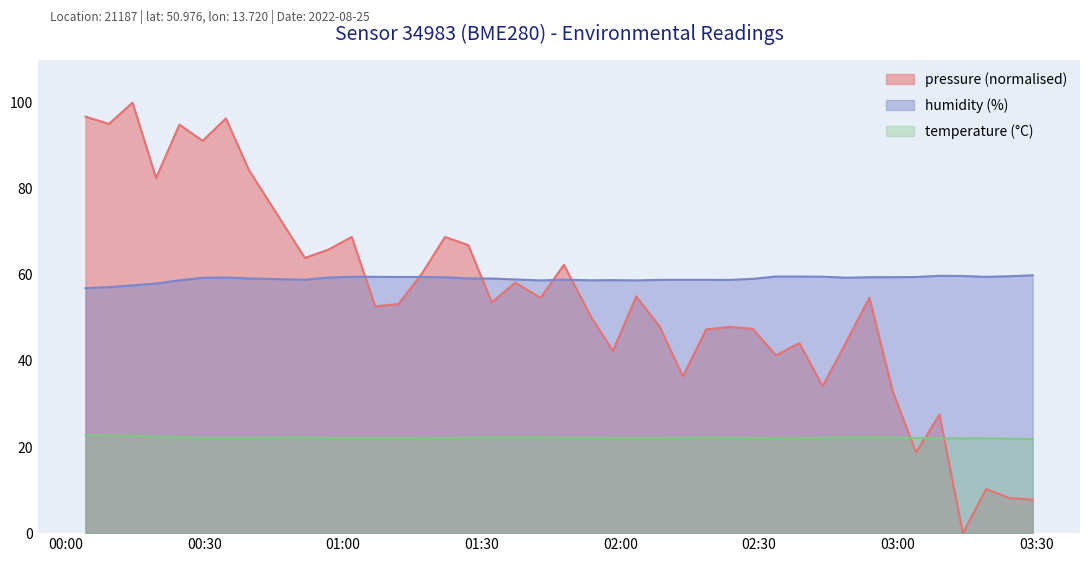

Reading left to right, transcribe all the data shown in this chart.

pressure: 96.8	95.1	100.0	82.5	94.9	91.1	96.3	84.2	63.9	65.9	68.8	52.7	53.2	60.2	68.8	66.9	53.6	58.2	54.7	62.3	50.2	42.3	55.0	48.1	36.4	47.3	47.9	47.5	41.3	44.1	34.1	44.4	54.7	32.9	18.8	27.6	0.0	10.3	8.2	7.8
humidity: 56.9	57.1	57.5	58.0	58.7	59.3	59.4	59.2	58.9	59.4	59.5	59.5	59.5	59.5	59.4	59.2	59.1	58.9	58.7	58.9	58.7	58.8	58.7	58.8	58.9	58.8	58.8	59.1	59.6	59.6	59.6	59.3	59.5	59.5	59.5	59.8	59.7	59.5	59.7	59.9
temperature: 22.8	22.7	22.6	22.5	22.3	22.1	22.1	22.1	22.2	22.1	22.1	22.1	22.1	22.1	22.1	22.2	22.2	22.2	22.2	22.2	22.2	22.1	22.1	22.1	22.2	22.2	22.2	22.1	22.0	22.1	22.2	22.2	22.2	22.2	22.1	22.0	22.0	22.0	21.9	21.8